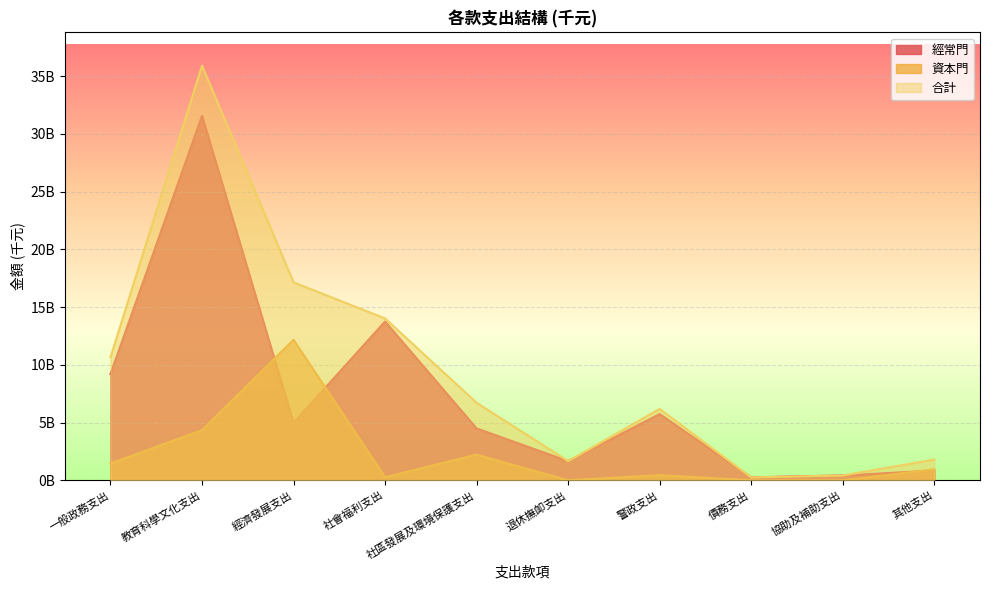

Between 警政支出 and 債務支出, which series saw the biggest shift?

合計